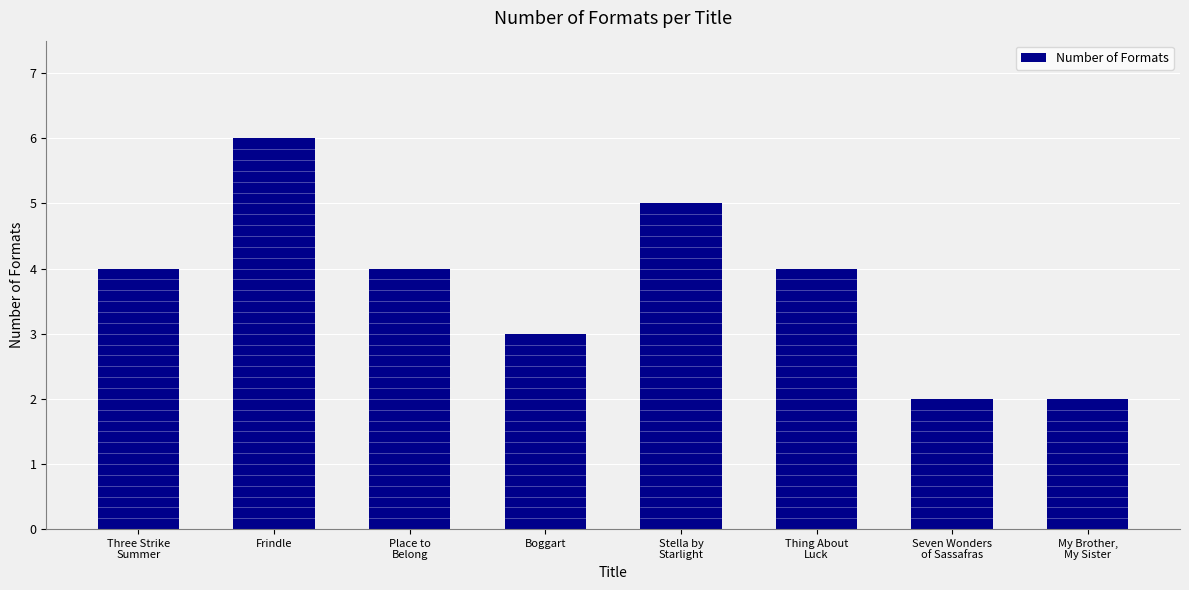

What value does the data have at Three Strike
Summer?

4